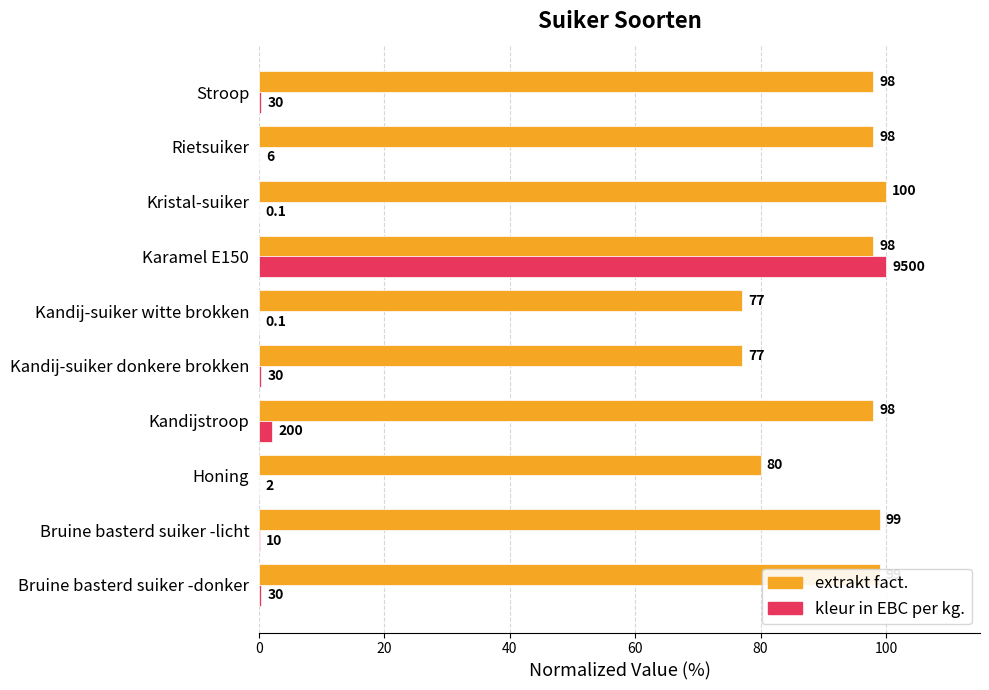

Between Bruine basterd suiker -licht and Kristal-suiker, which series saw the biggest shift?

extrakt fact.